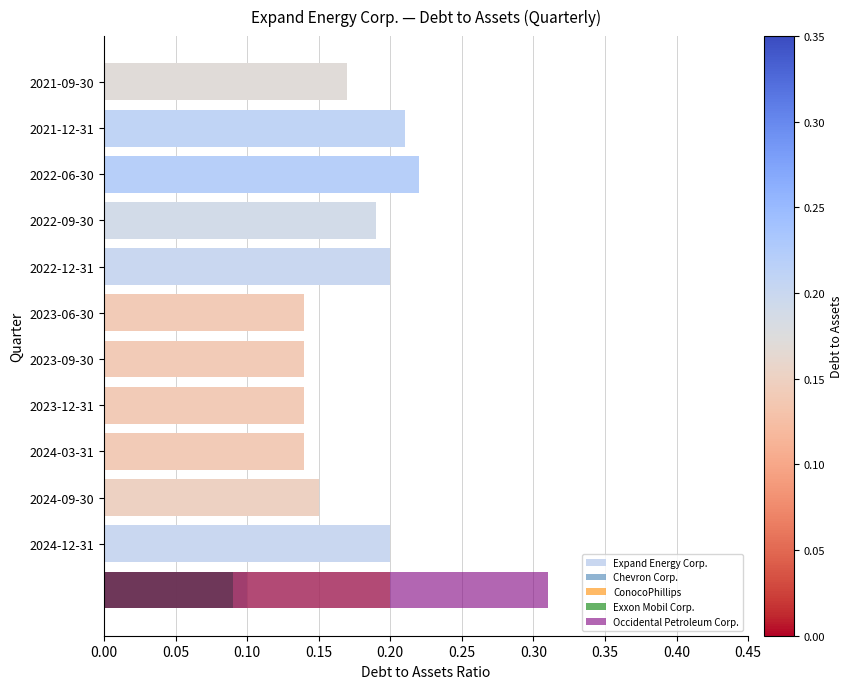

At which label does Expand Energy Corp. reach its peak?

2022-06-30